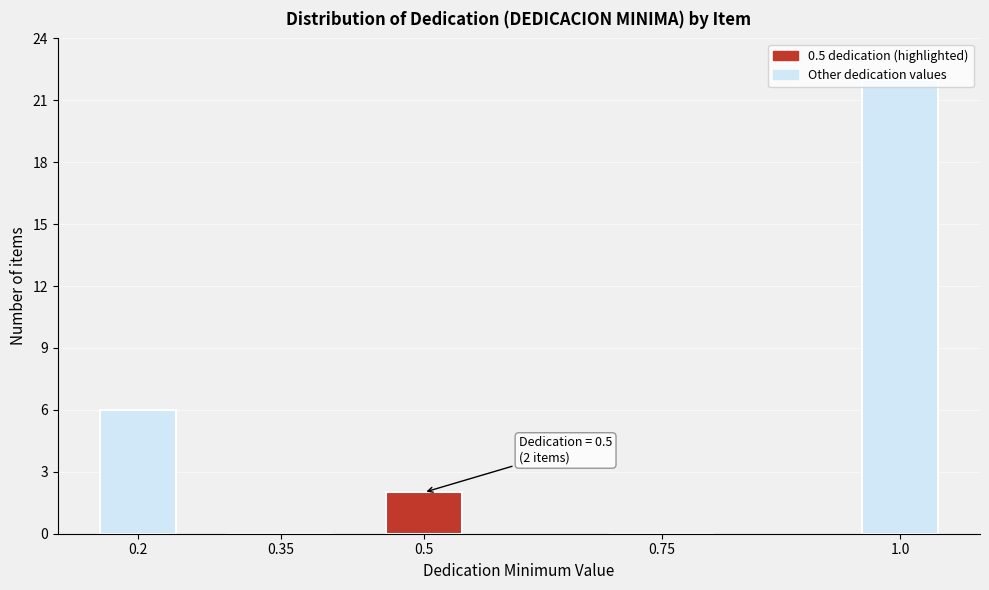

What is the sum of all values?

30